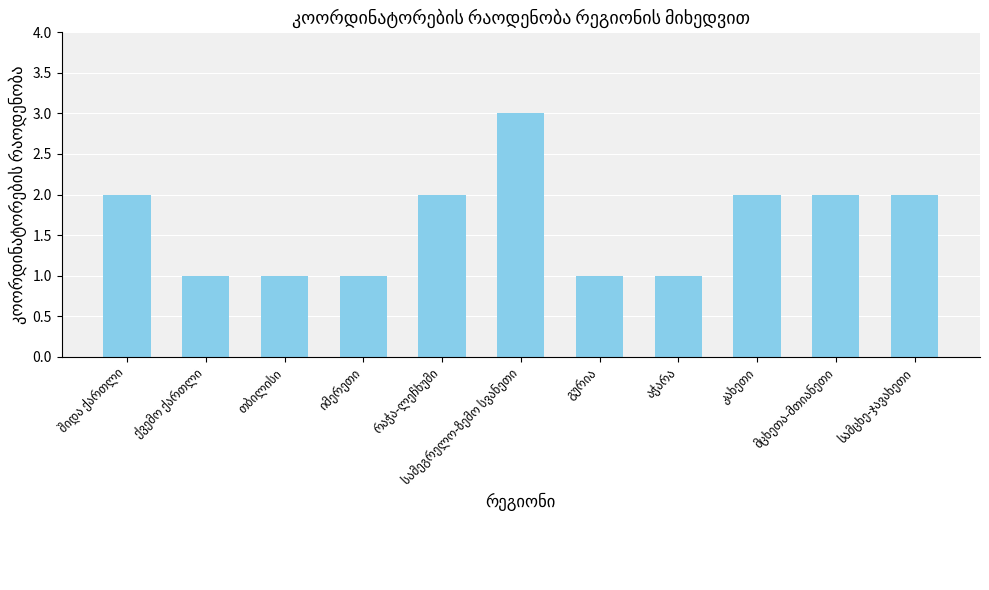

What is the maximum value shown in the chart?

3